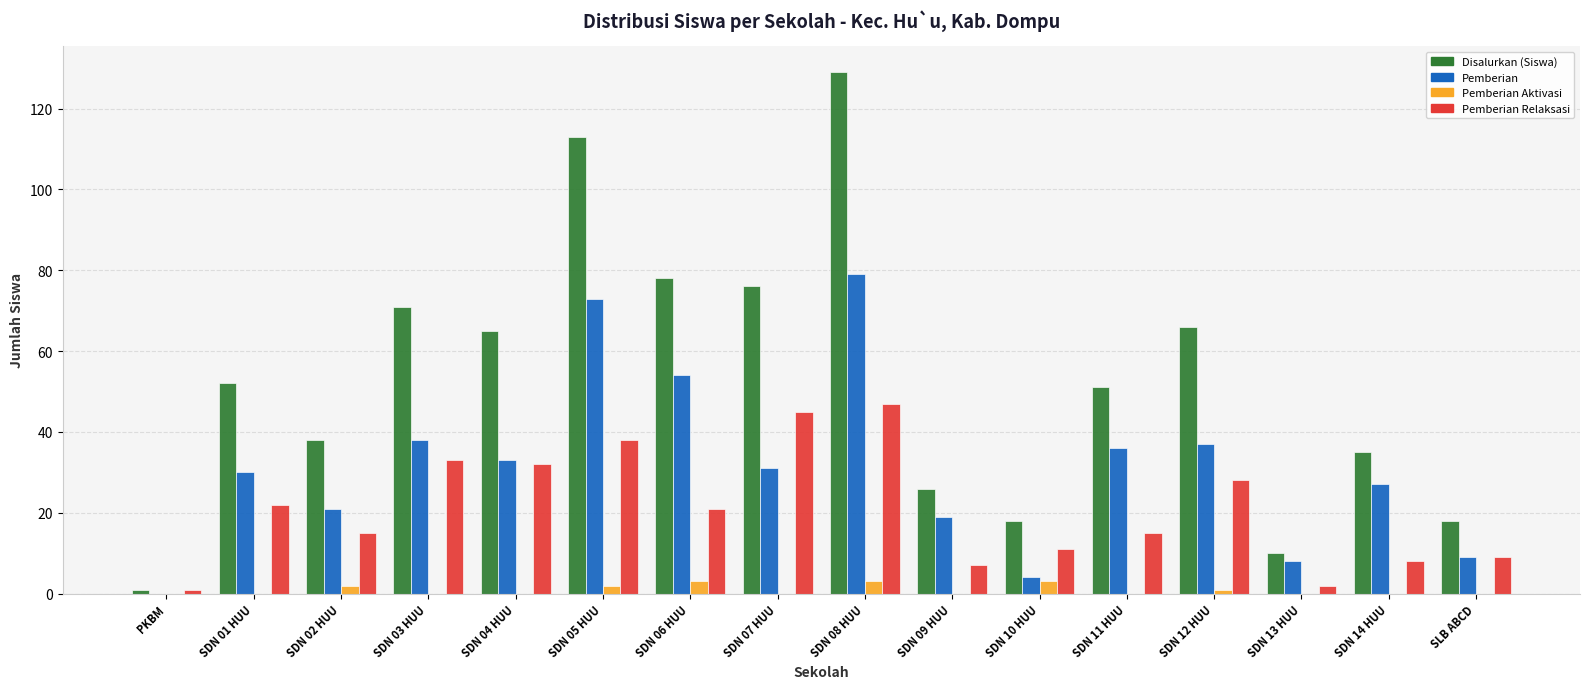

Reading left to right, what are all the values shown in this chart?

Disalurkan (Siswa): 1	52	38	71	65	113	78	76	129	26	18	51	66	10	35	18
Pemberian: 0	30	21	38	33	73	54	31	79	19	4	36	37	8	27	9
Pemberian Aktivasi: 0	0	2	0	0	2	3	0	3	0	3	0	1	0	0	0
Pemberian Relaksasi: 1	22	15	33	32	38	21	45	47	7	11	15	28	2	8	9